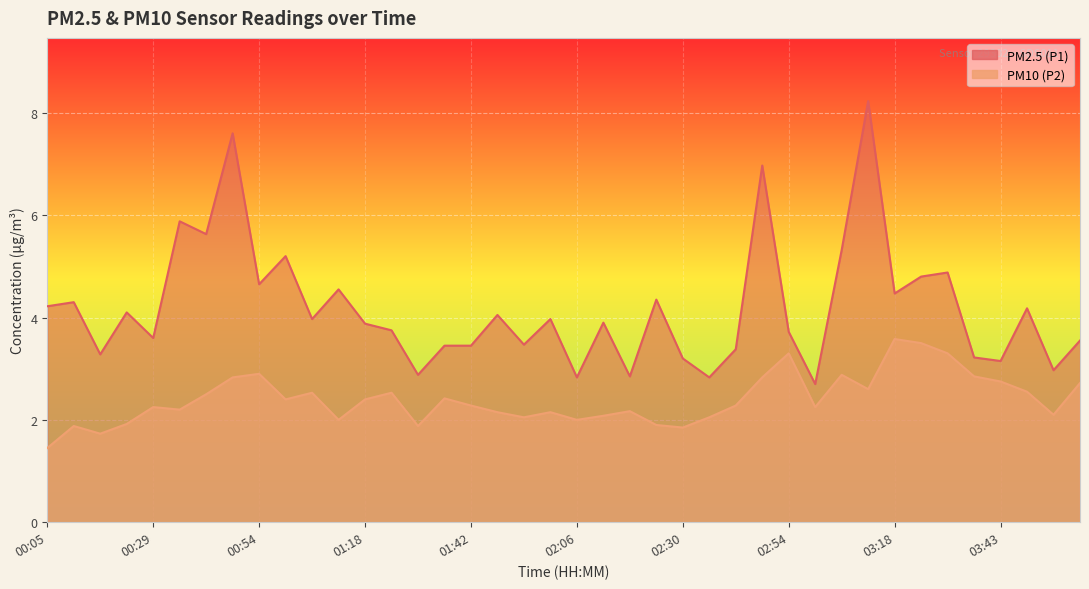

True or false: PM10 (P2) and PM2.5 (P1) cross at least once.

False